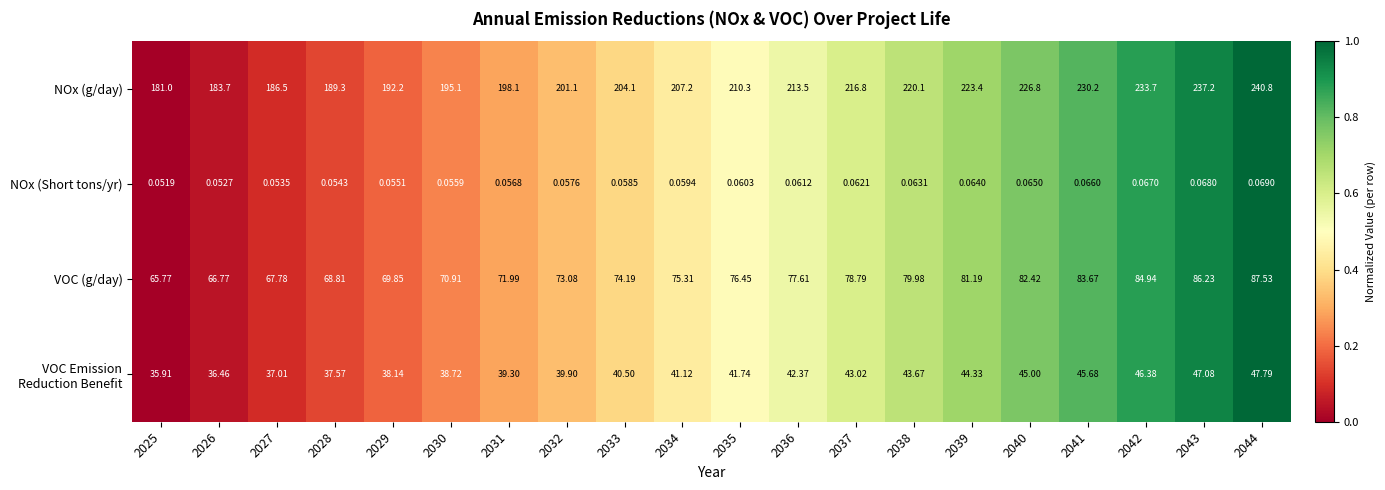

Is the value of NOx (Short tons/yr) at 2035 greater than the value of NOx (g/day) at 2034?

No